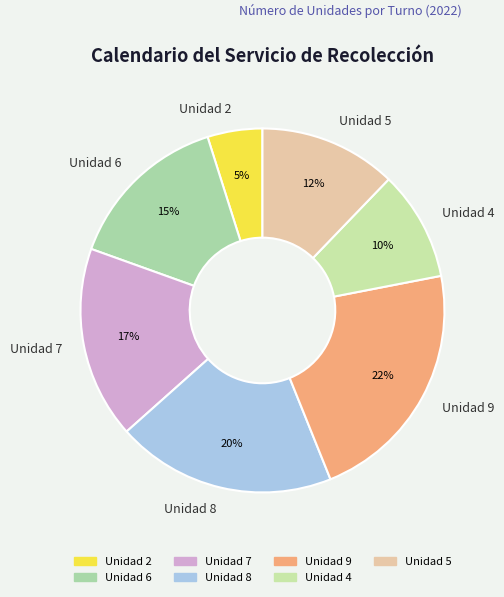

Is it true that Unidad 4 is 1% of the pie?

False